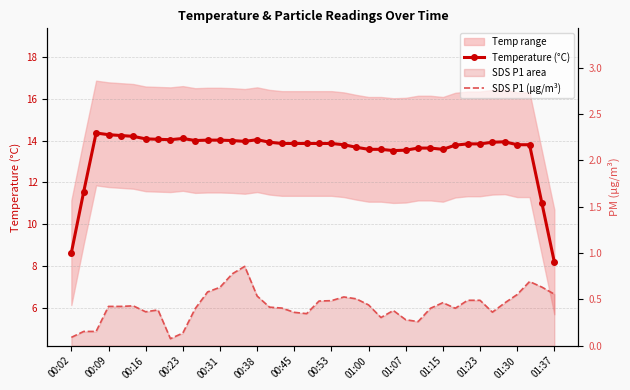

Reading right to left, extract all data points from this chart.

Temperature (°C): 8.2	11.0	13.8	13.8	13.9	13.9	13.8	13.8	13.8	13.6	13.6	13.6	13.5	13.5	13.6	13.6	13.7	13.8	13.9	13.9	13.9	13.9	13.9	13.9	14.0	14.0	14.0	14.0	14.0	14.0	14.1	14.0	14.1	14.1	14.2	14.2	14.3	14.4	11.6	8.6
SDS P1 (µg/m³): 0.6	0.6	0.7	0.6	0.5	0.4	0.5	0.5	0.4	0.5	0.4	0.3	0.3	0.4	0.3	0.4	0.5	0.5	0.5	0.5	0.3	0.4	0.4	0.4	0.5	0.9	0.8	0.6	0.6	0.4	0.1	0.1	0.4	0.4	0.4	0.4	0.4	0.2	0.2	0.1